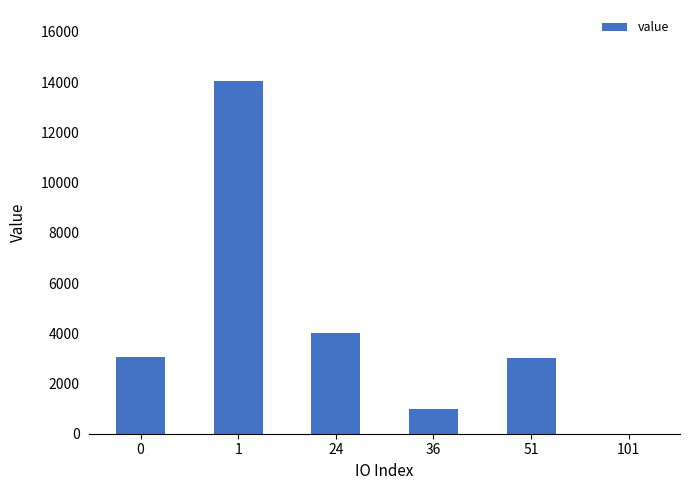

What is the difference between the values at 24 and 101?

3996.0